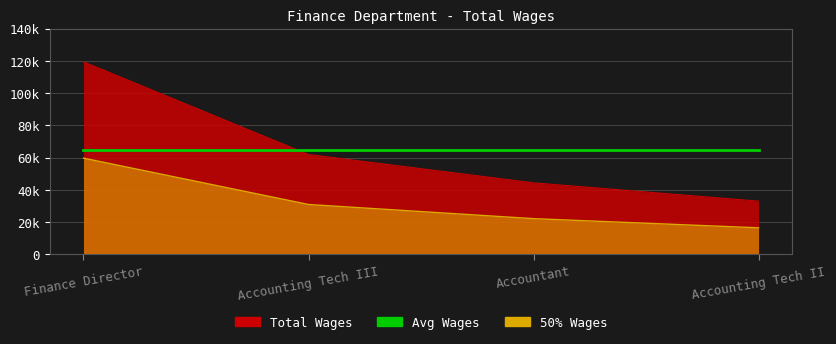

Approximately how many times larger is the value at Accounting Tech III compared to Finance Director?

0.5